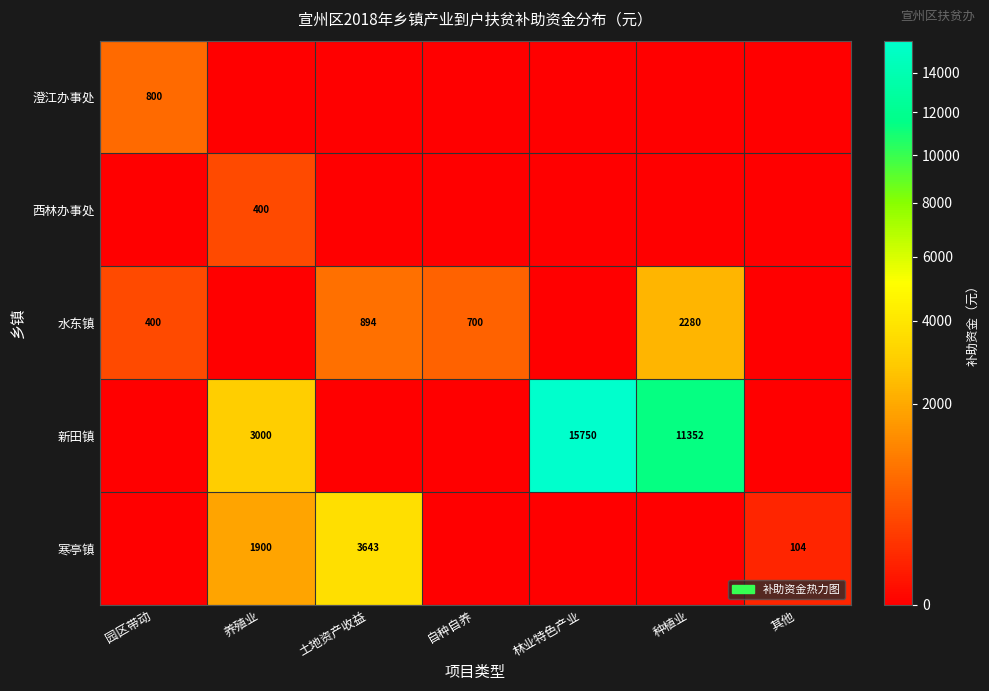

At which category is the sum across all series the highest?

林业特色产业